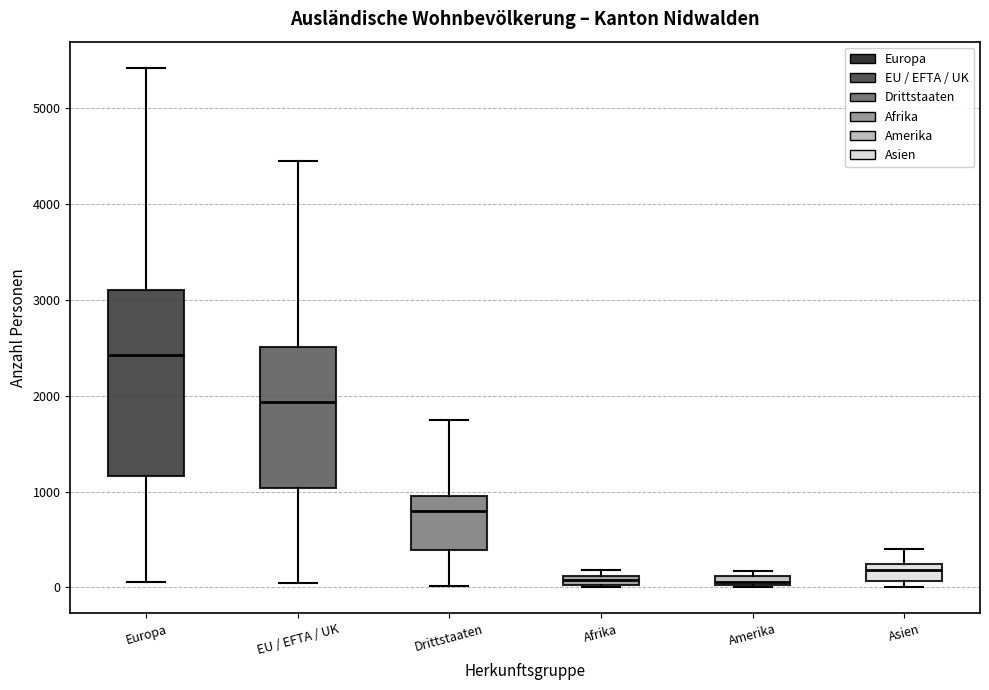

Which box is the tallest, from its lower edge to its upper edge?

Europa